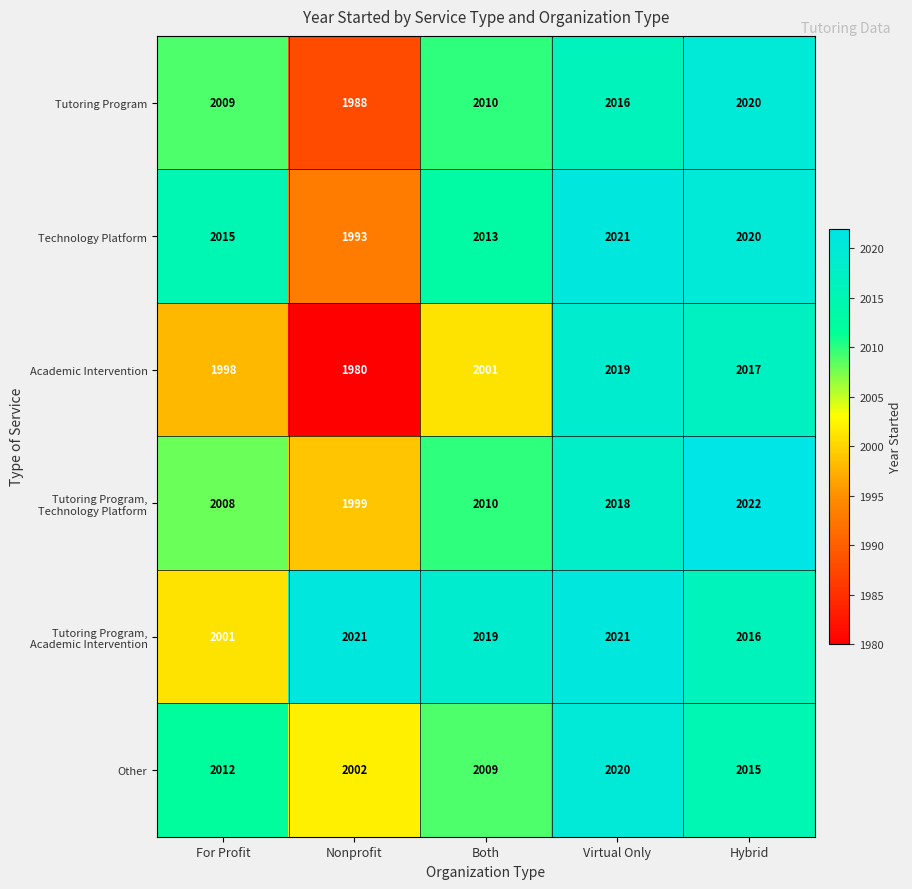

The value of Tutoring Program at Nonprofit is 1988. True or false?

True